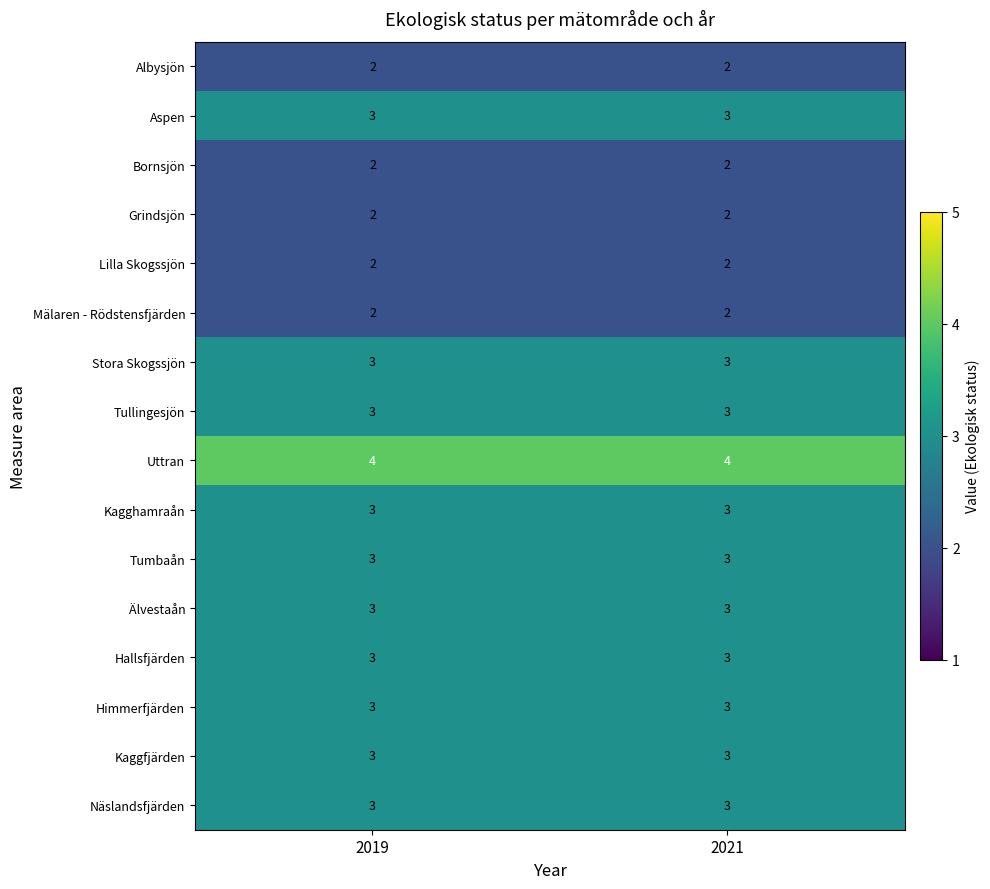

Which series has the largest total across all categories?

Uttran